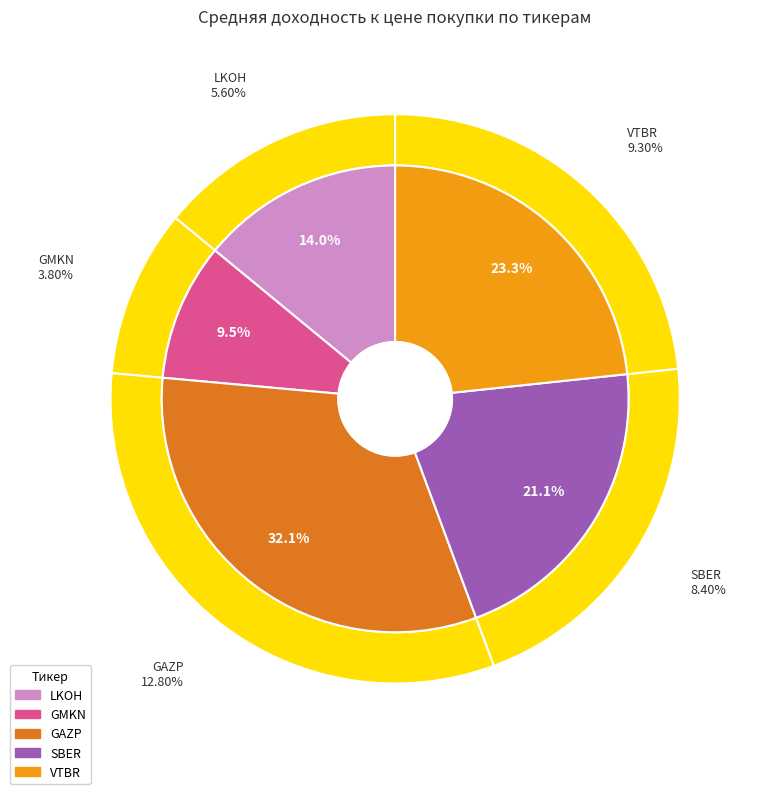

Does GAZP account for over 50% of the chart?

No